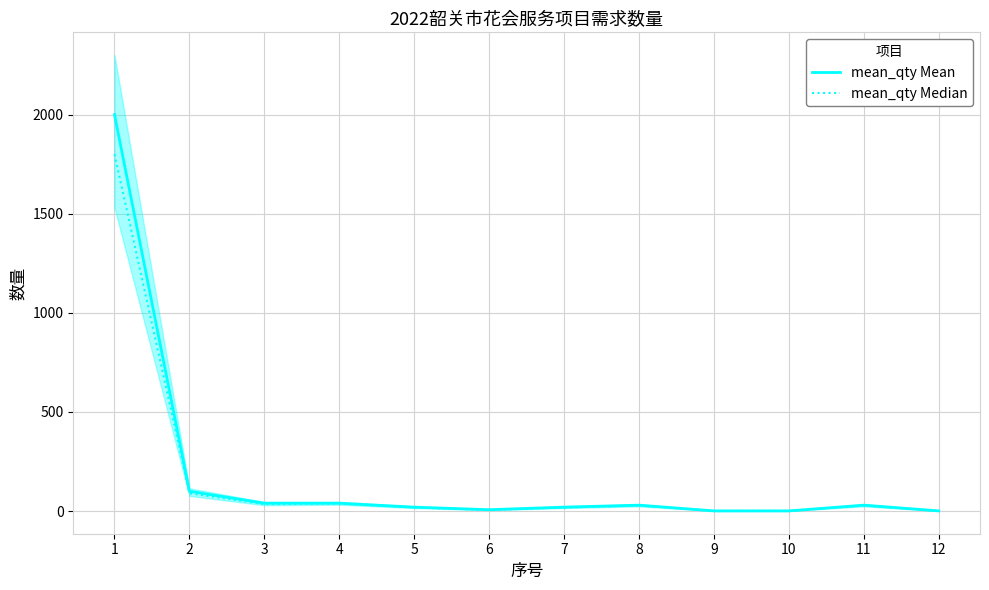

Rank the categories by mean_qty Median value from highest to lowest.

1, 2, 4, 3, 8, 11, 5, 7, 6, 9, 10, 12